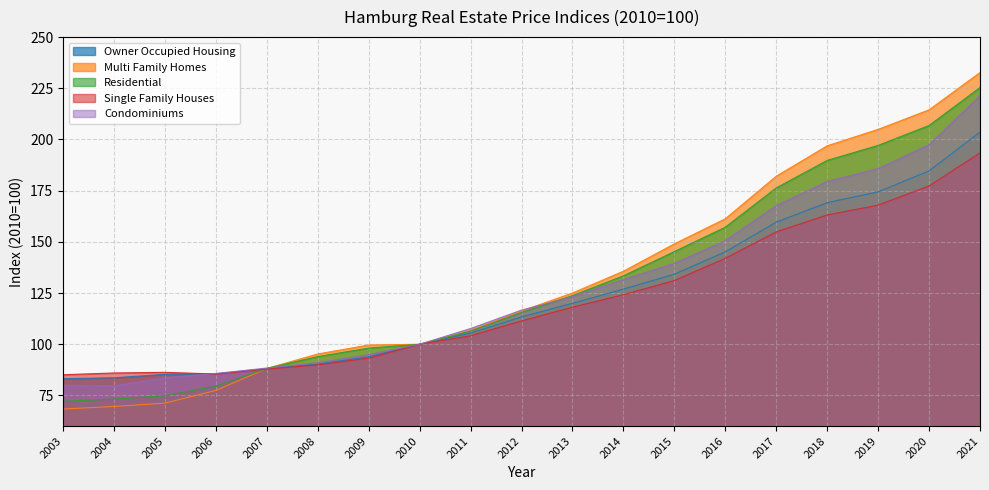

Which has a higher value, 2015 or 2006?

2015